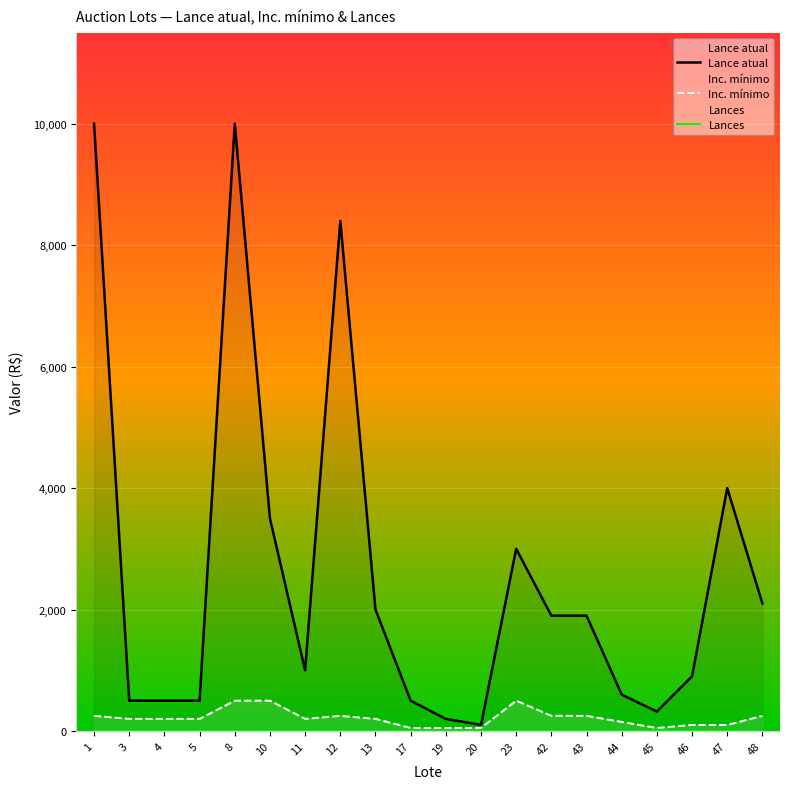

What is the sum of the Lance atual values at 8 and 1?

20000